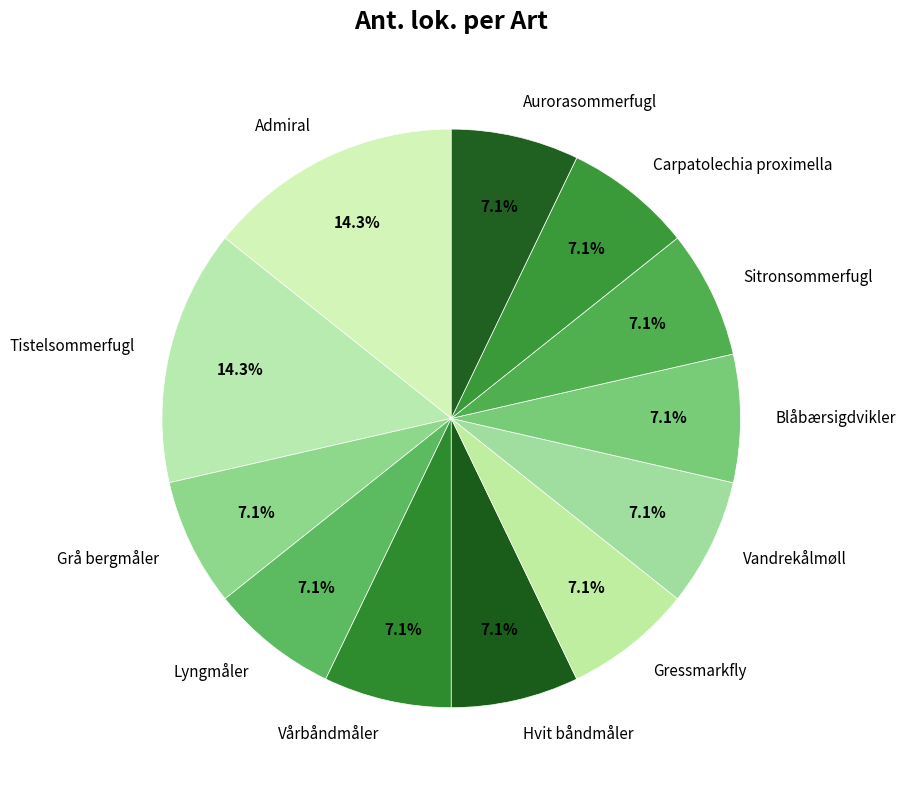

Is the sum of Admiral and Tistelsommerfugl greater than half?

No